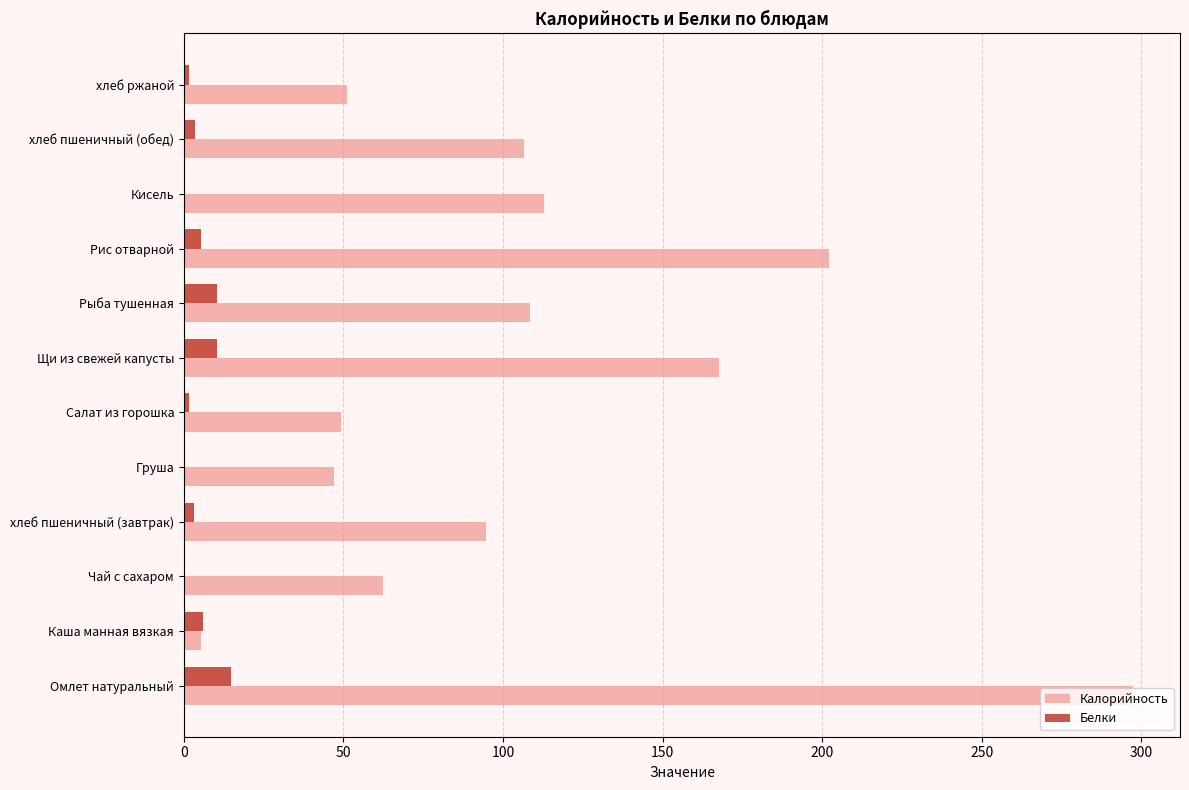

What is the sum of all Белки values?

56.8